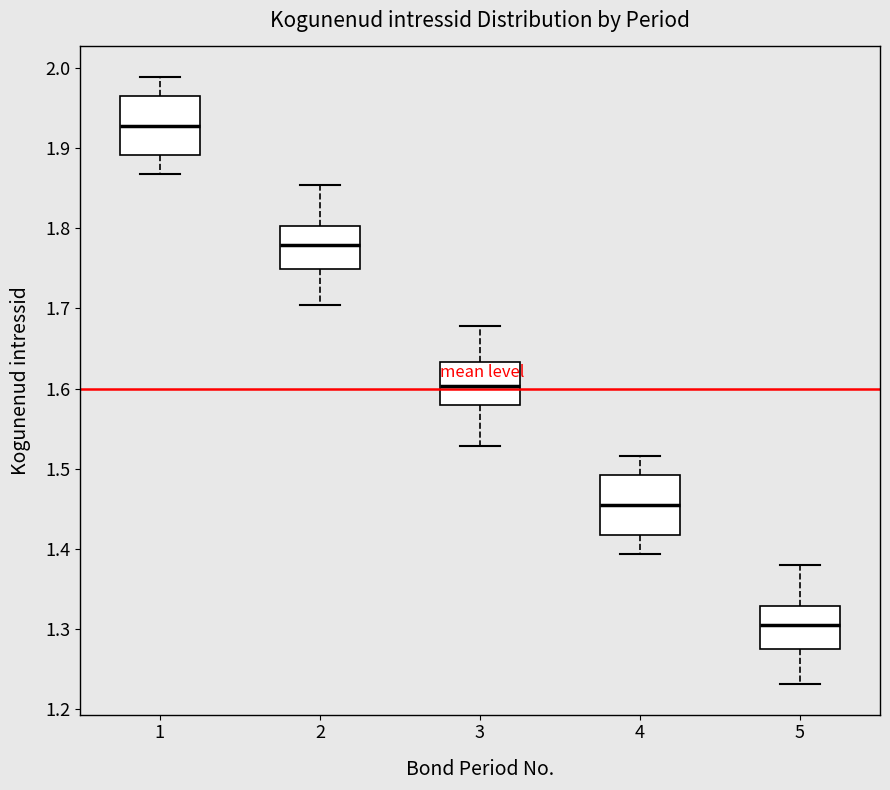

Reading left to right, read every box against the y-axis: the position of its median line, the range the box covers, and the ends of its whiskers. The values are not printed on the chart, so give them approximately, as read against the axis.

1: median 1.93, box 1.89 to 1.97, whiskers 1.87 to 1.99
2: median 1.78, box 1.75 to 1.80, whiskers 1.70 to 1.85
3: median 1.60, box 1.58 to 1.63, whiskers 1.53 to 1.68
4: median 1.45, box 1.42 to 1.49, whiskers 1.39 to 1.52
5: median 1.31, box 1.28 to 1.33, whiskers 1.23 to 1.38